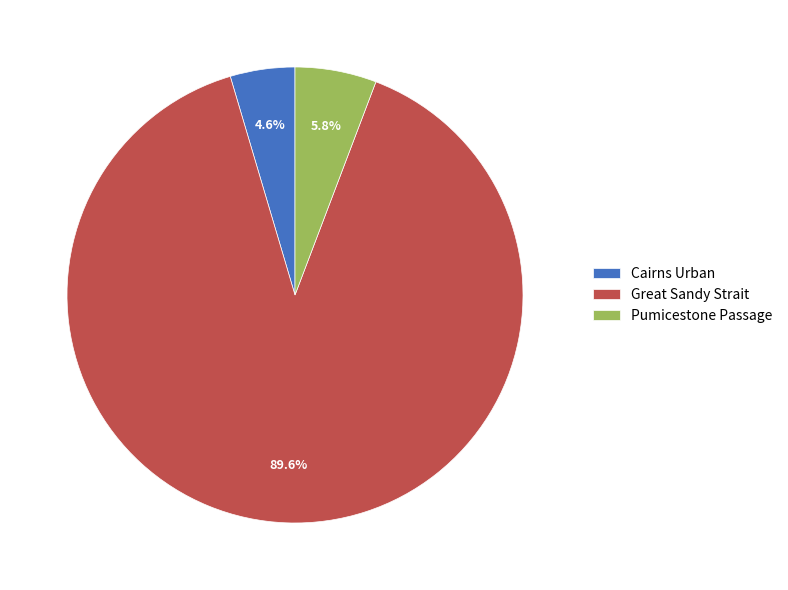

True or false: Great Sandy Strait accounts for 99% of the total.

False